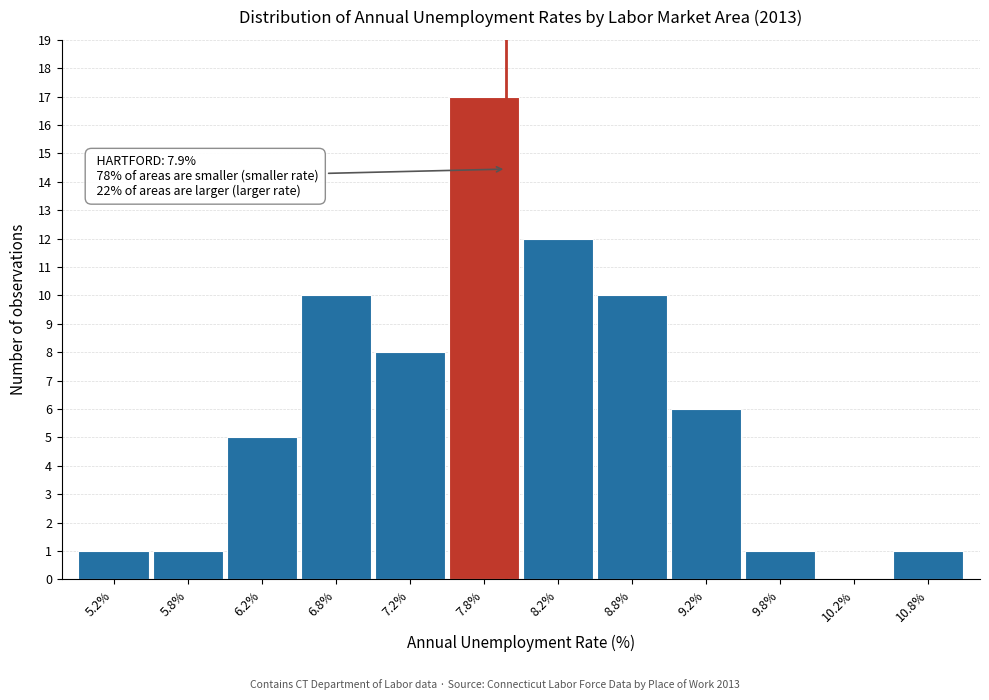

Over which range of the x-axis is the bar tallest?

7.5 to 8.0